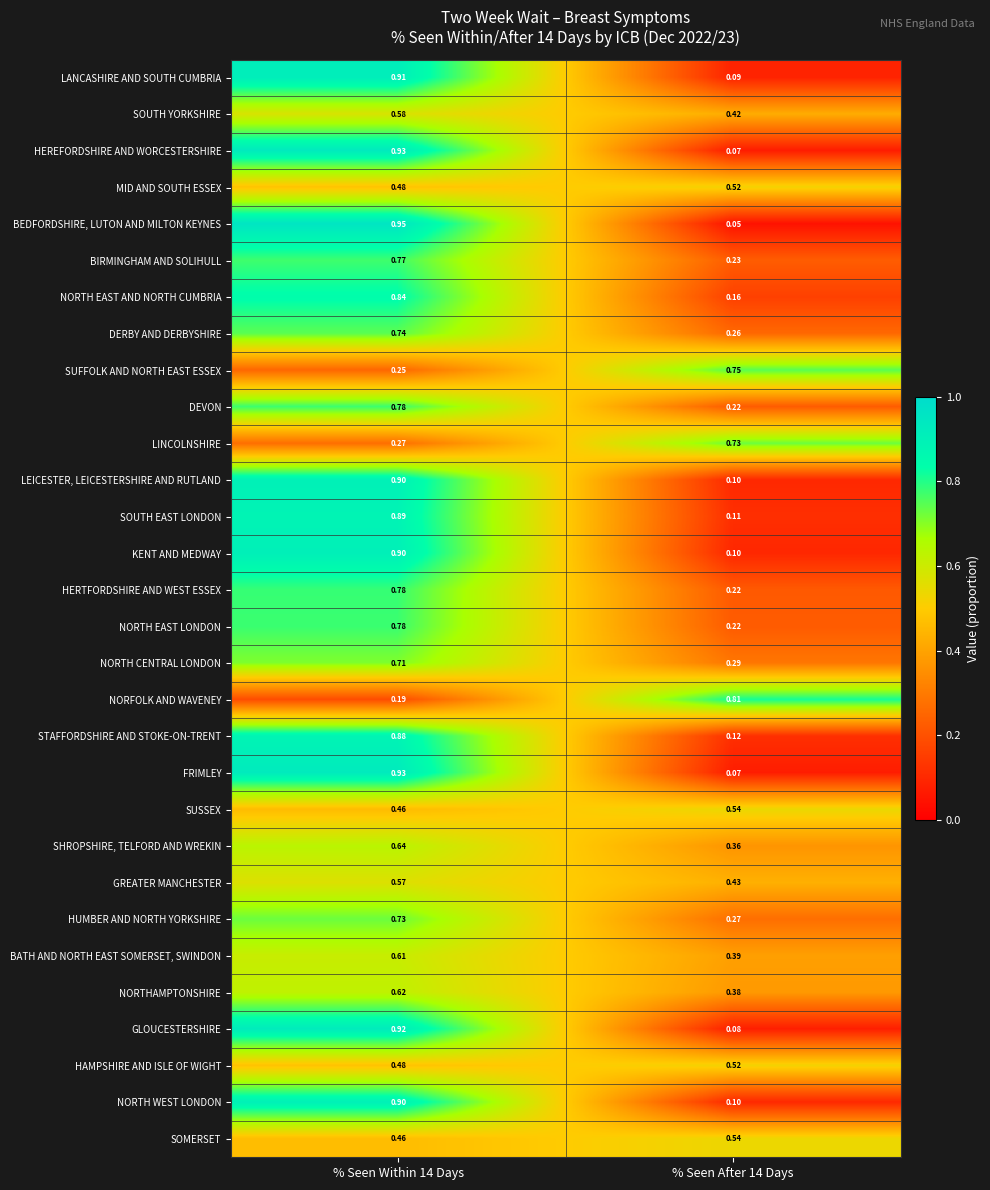

At which category does the chart reach its peak across all series?

% Seen Within 14 Days